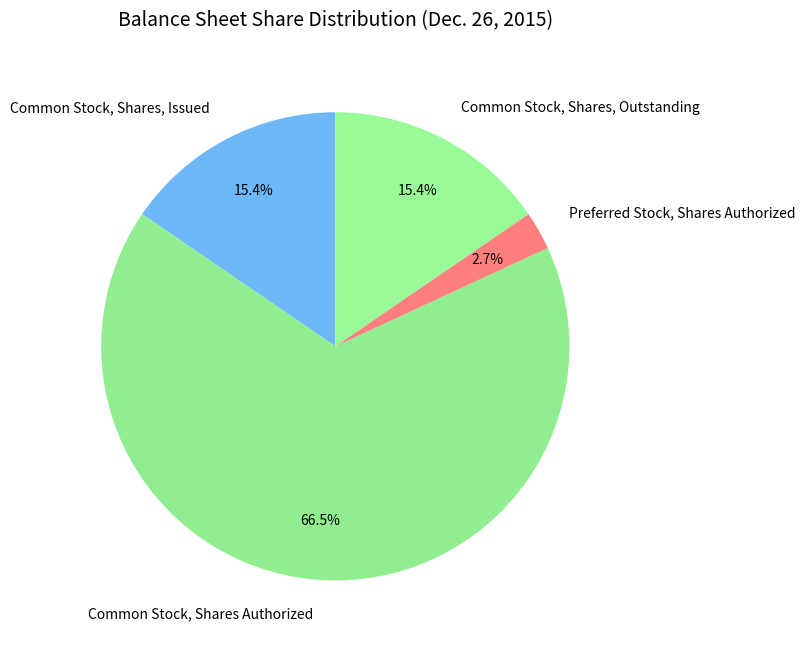

Do Common Stock, Shares, Issued and Preferred Stock, Shares Authorized together represent more than half of the pie?

No